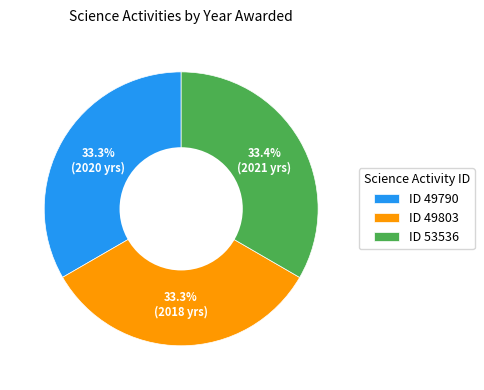

How many slices are in this pie chart?

3